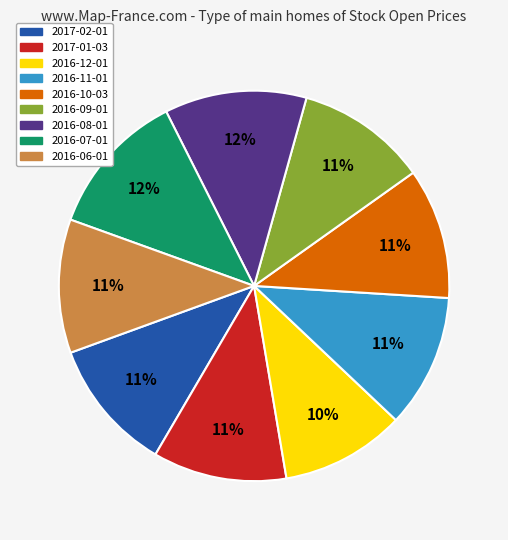

Is the sum of 2016-07-01 and 2016-10-03 greater than half?

No